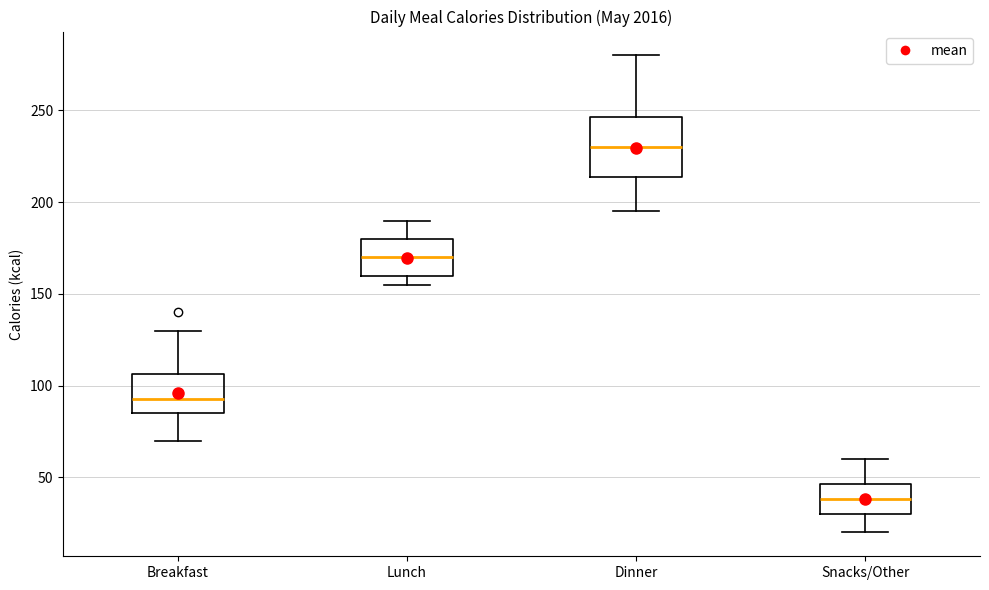

Where does the upper whisker of the box for Snacks/Other end on the y-axis? The values are not printed on the chart, so give them approximately, as read against the axis.

60